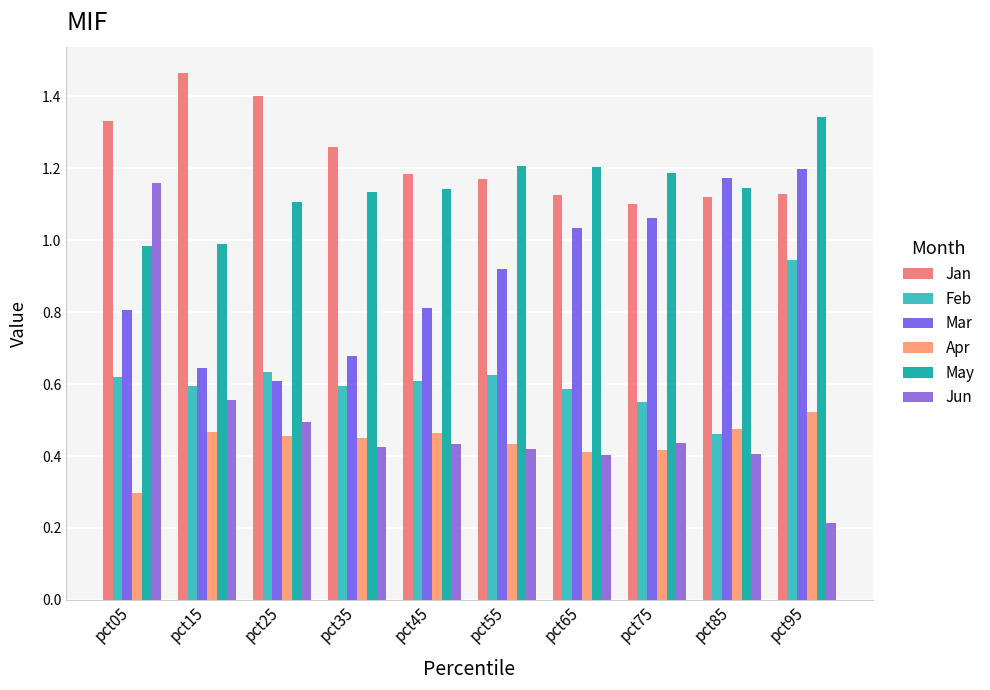

Is it true that Mar equals 1.7 at pct65?

False